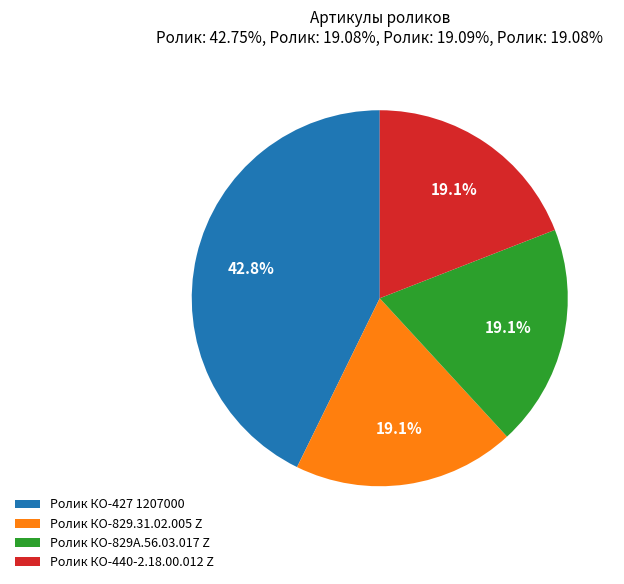

The Ролик КО-440-2.18.00.012 Z slice represents 31% of the pie. True or false?

False